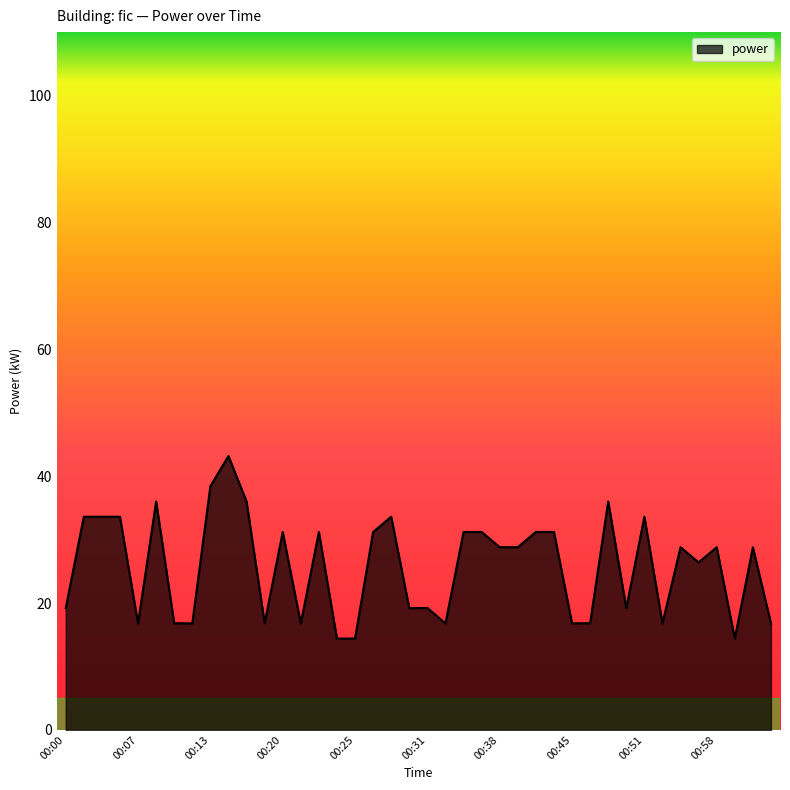

What is the smallest value displayed?

14.4